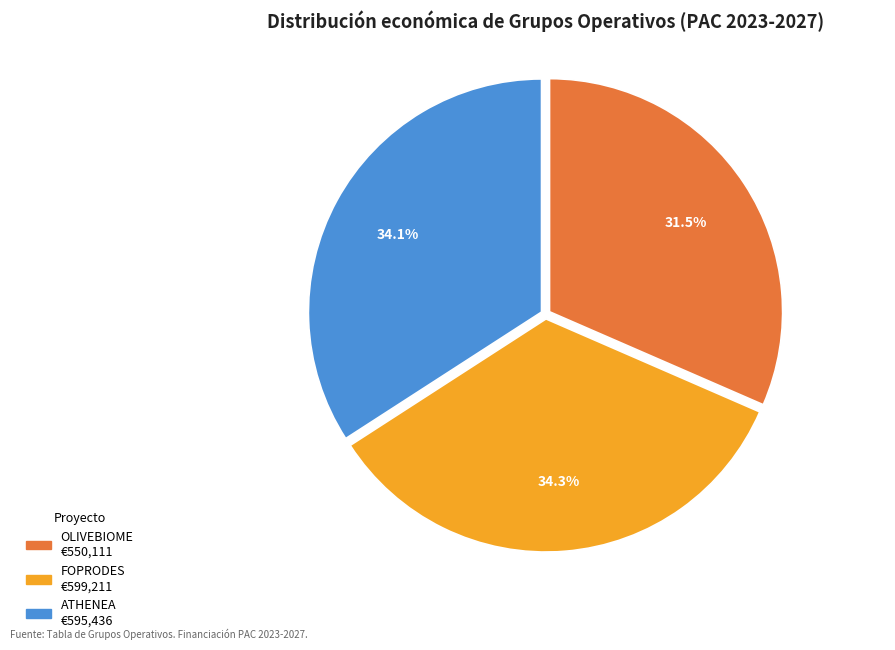

To the nearest percent, what portion does ATHENEA represent?

34%